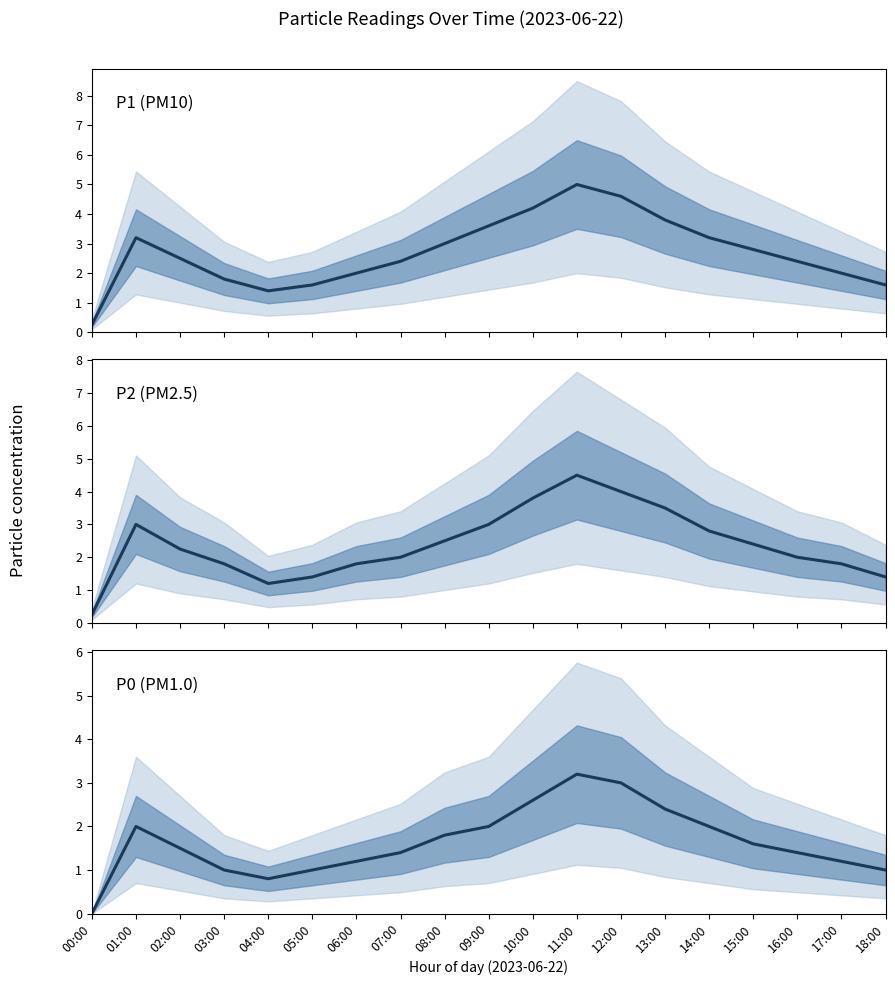

Reading left to right, extract all data points from this chart.

P1 (PM10): 0.2	3.2	2.5	1.8	1.4	1.6	2.0	2.4	3.0	3.6	4.2	5.0	4.6	3.8	3.2	2.8	2.4	2.0	1.6
P2 (PM2.5): 0.2	3.0	2.2	1.8	1.2	1.4	1.8	2.0	2.5	3.0	3.8	4.5	4.0	3.5	2.8	2.4	2.0	1.8	1.4
P0 (PM1.0): 0.0	2.0	1.5	1.0	0.8	1.0	1.2	1.4	1.8	2.0	2.6	3.2	3.0	2.4	2.0	1.6	1.4	1.2	1.0